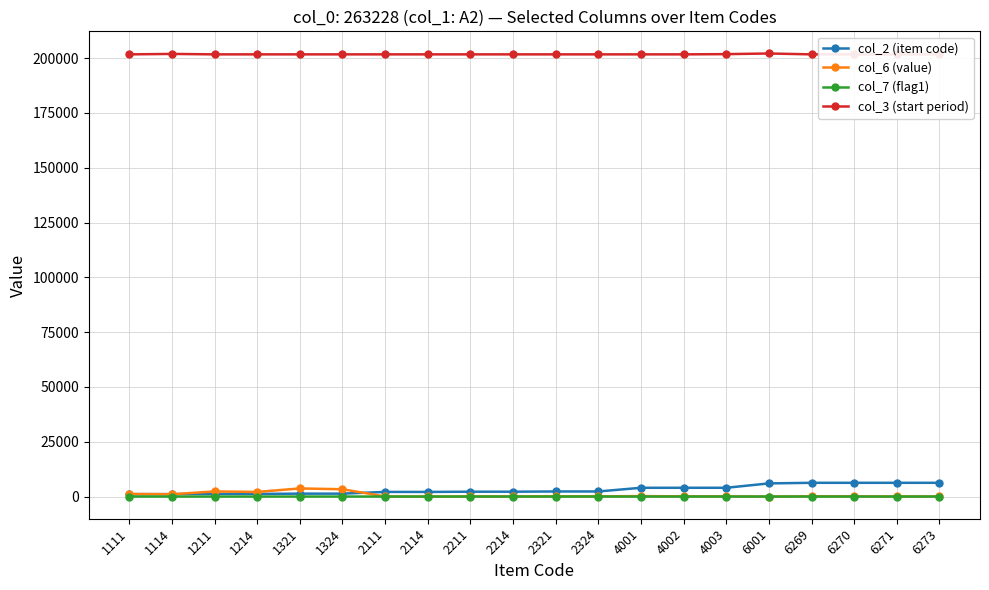

What is the total value across all series at 6273?

208035